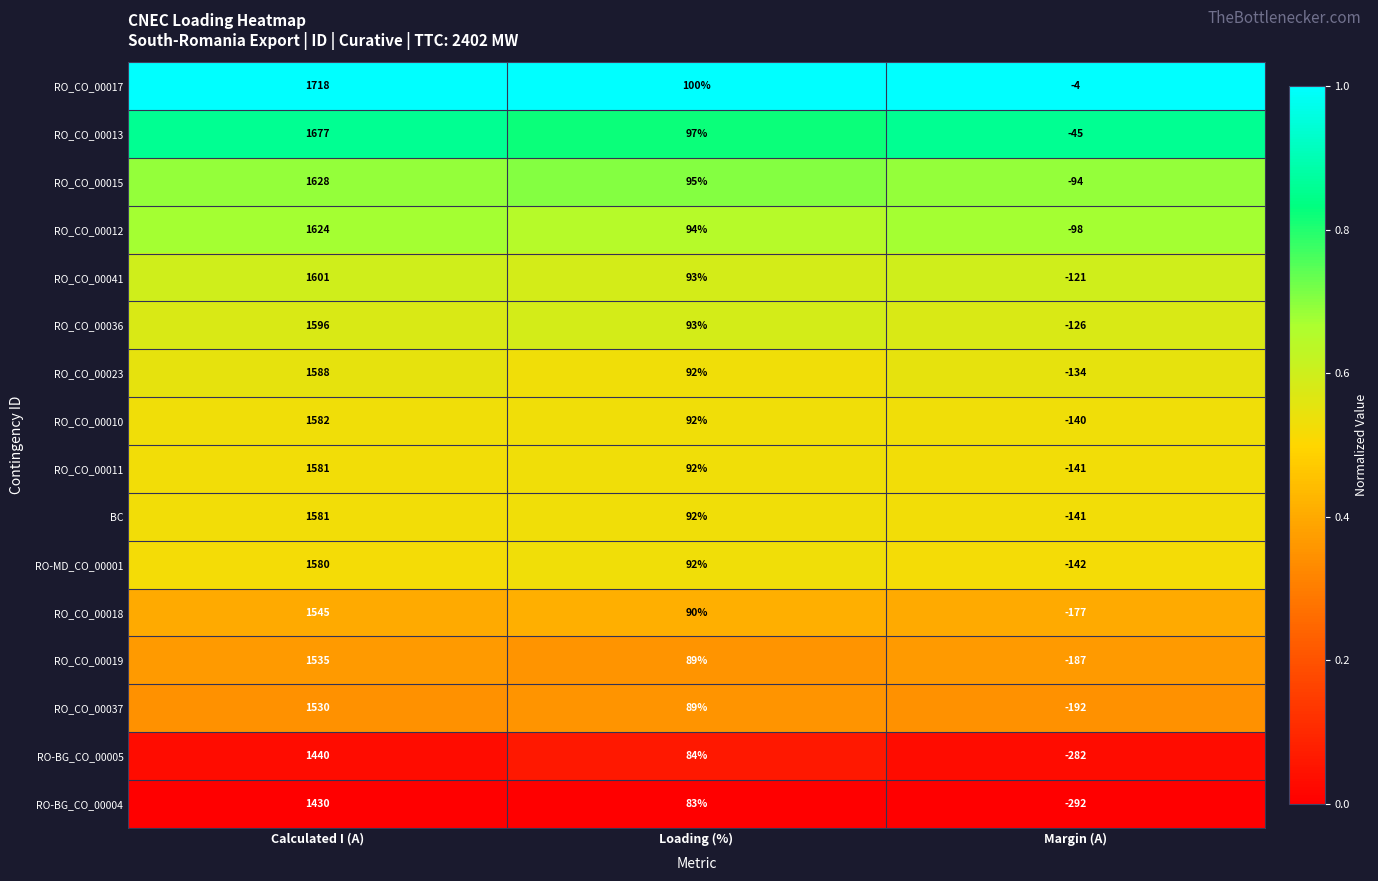

What is the spread (max minus min) of values at Margin (A)?

288